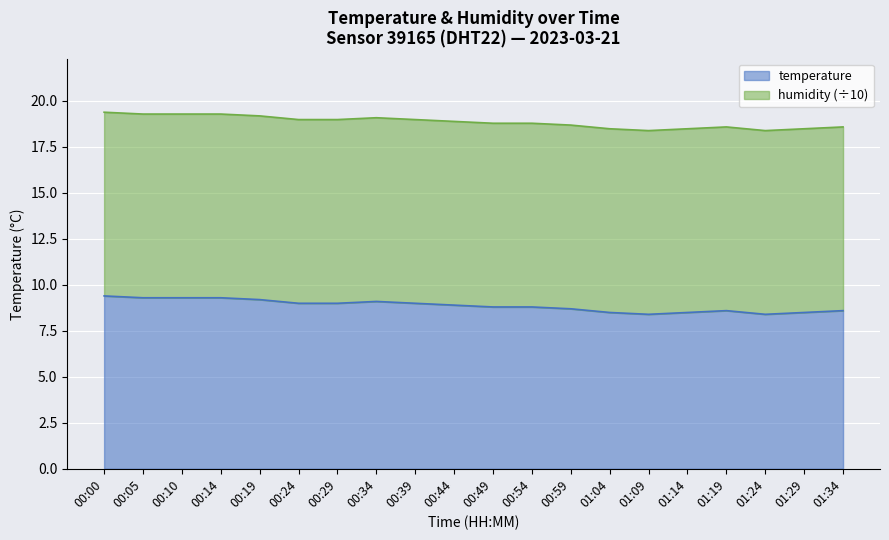

True or false: the data shows 3.1 at 00:59.

False